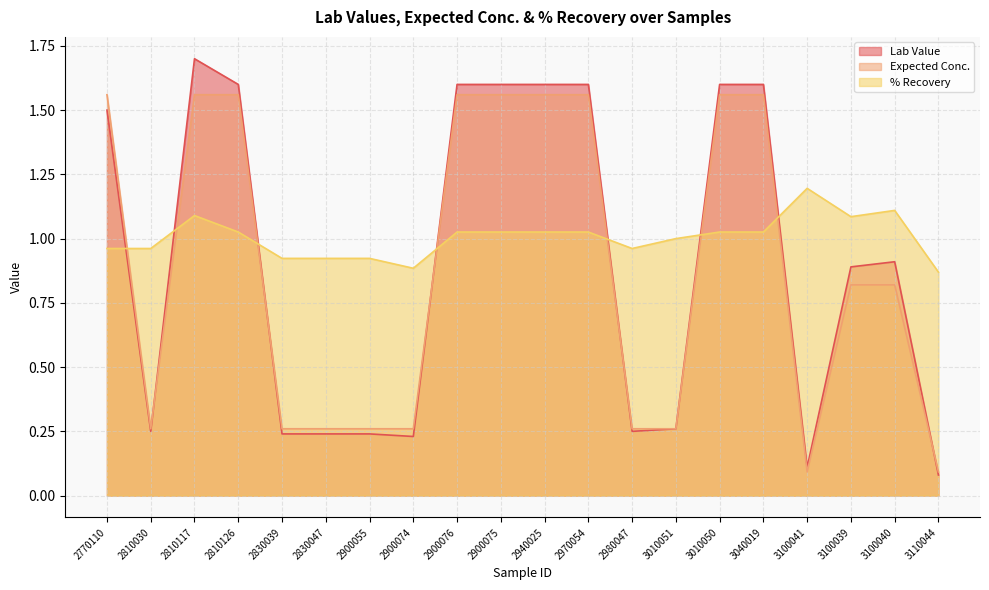

How many times do % Recovery and Lab Value cross each other?

7